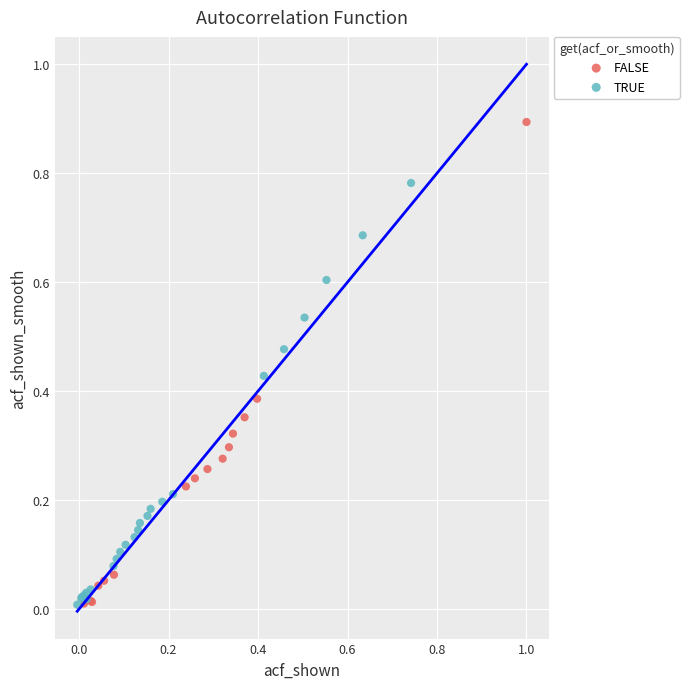

Which series has the widest spread of Y values?

FALSE